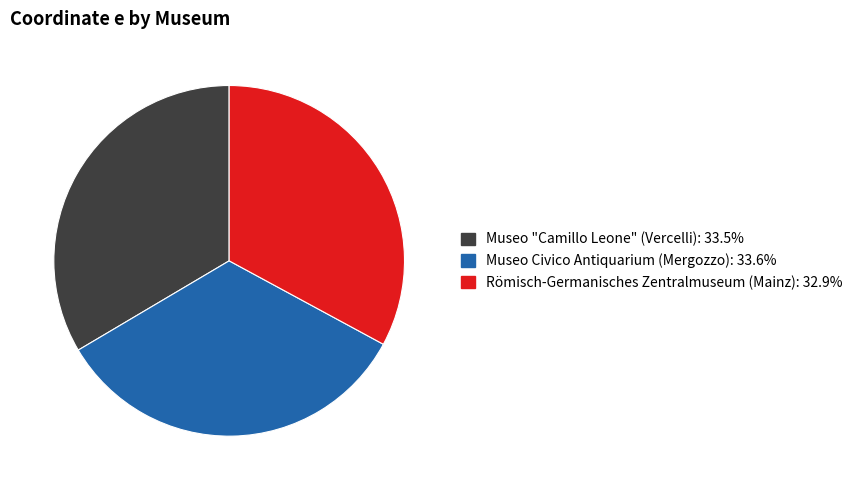

Approximately how many times larger is the value at Museo "Camillo Leone" (Vercelli) compared to Römisch-Germanisches Zentralmuseum (Mainz)?

1.0